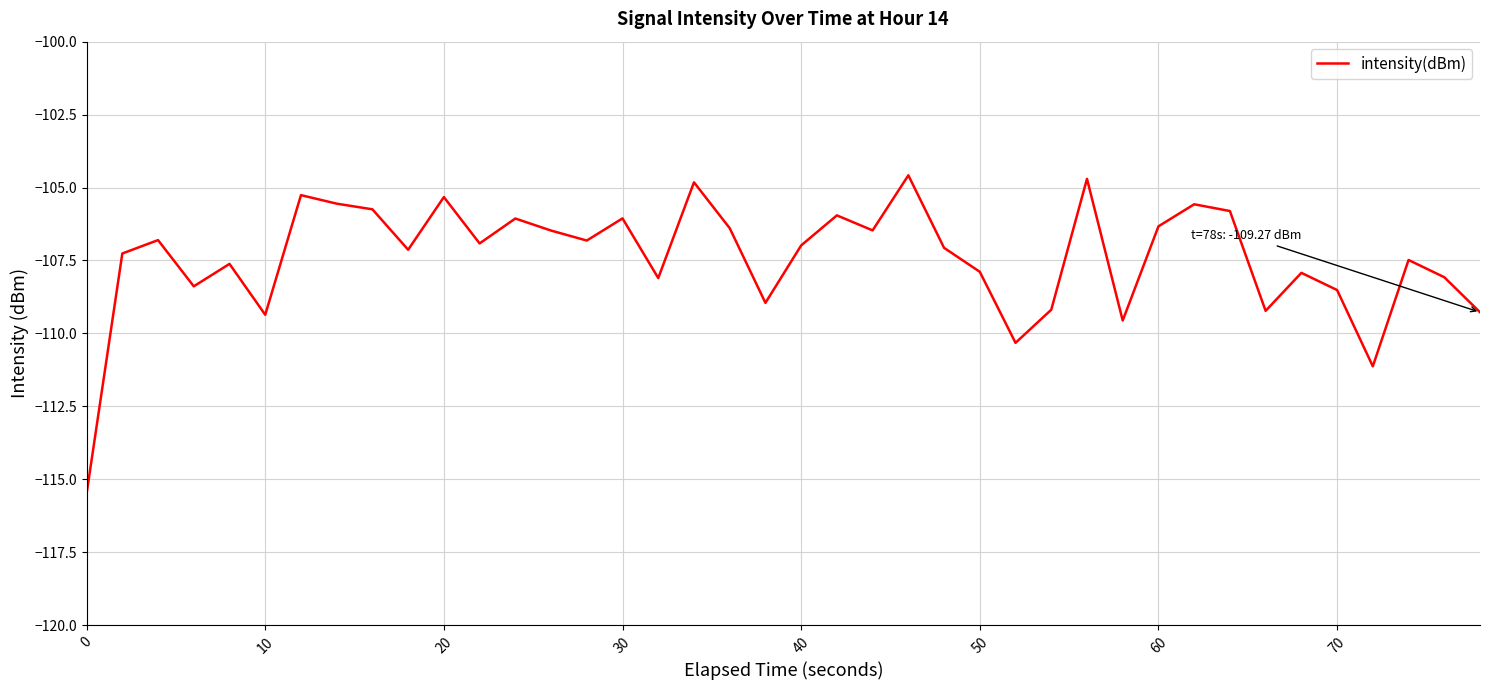

What is the greatest value displayed?

-104.6